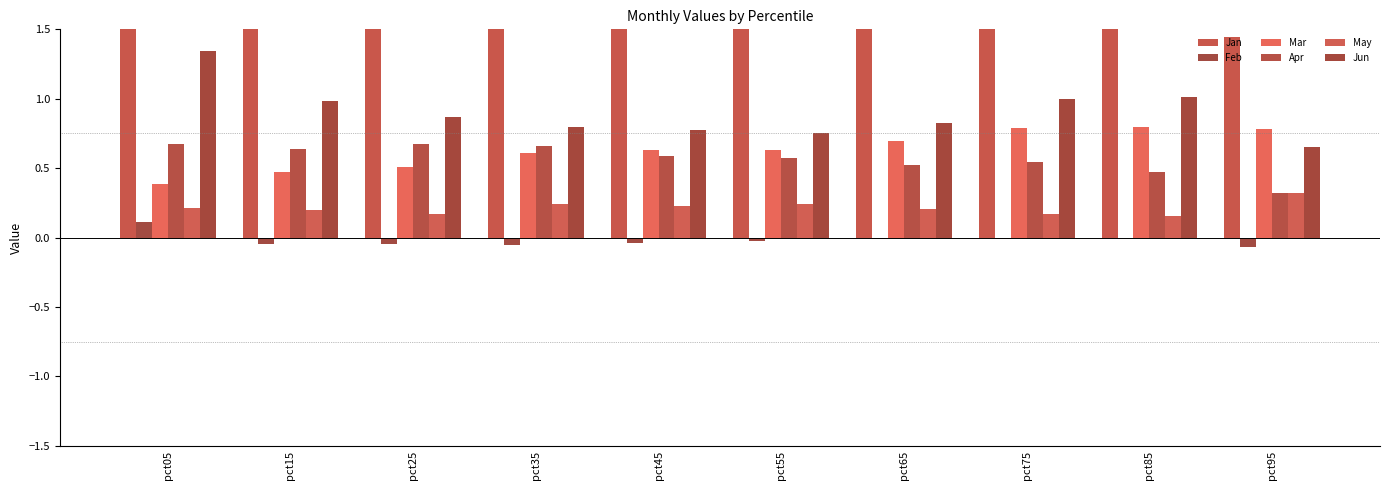

What is the average value of the Mar series?

0.6